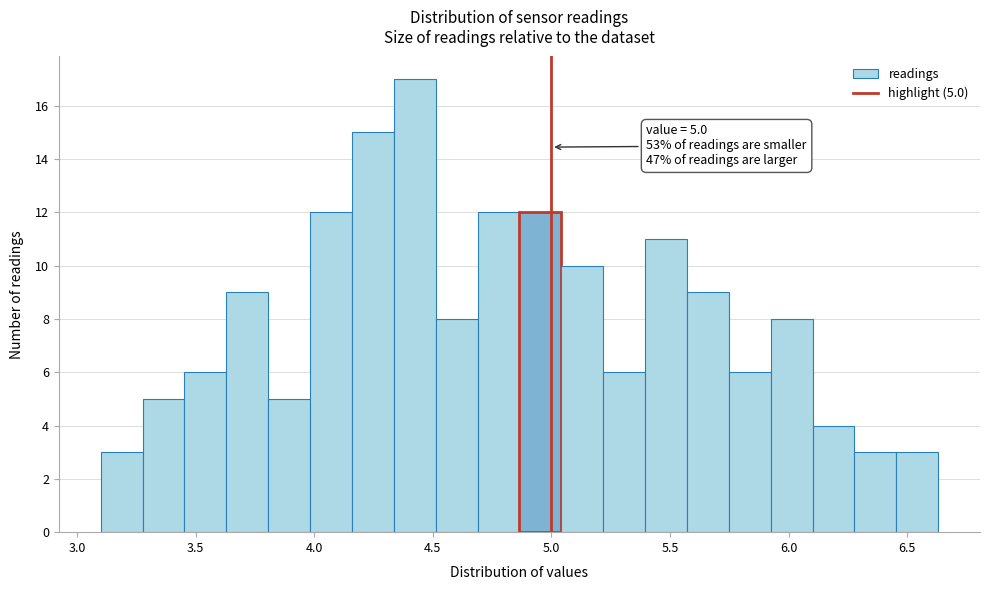

Around what value on the x-axis is the tallest bar? Give the approximate position of its centre, as read against the axis.

4.40